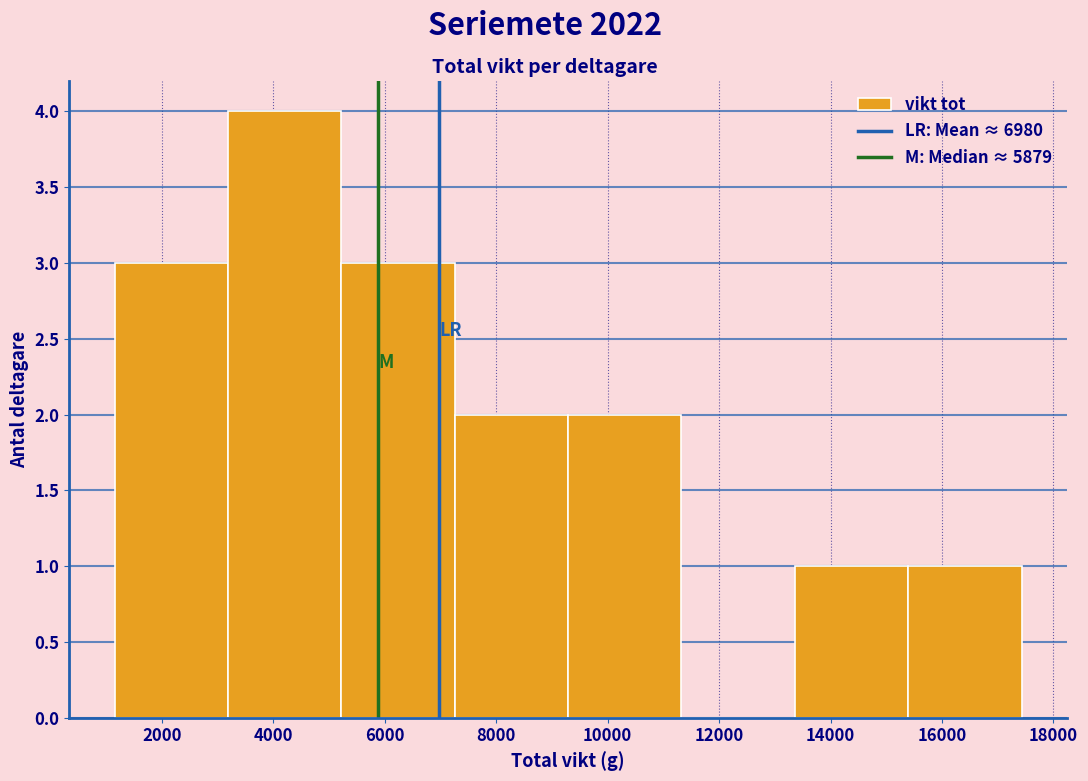

Reading left to right, transcribe this chart: for each bar, give the range it covers on the x-axis and its height. Neither the bar edges nor the heights are printed on the chart, so give them approximately, as read against the axes.

1200 to 3200: 3
3200 to 5200: 4
5200 to 7200: 3
7200 to 9200: 2
9200 to 11400: 2
11400 to 13400: 0
13400 to 15400: 1
15400 to 17400: 1